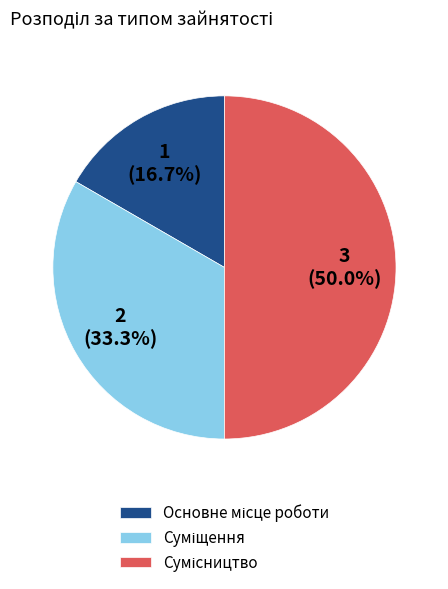

Is it true that Основне місце роботи is 3% of the pie?

False